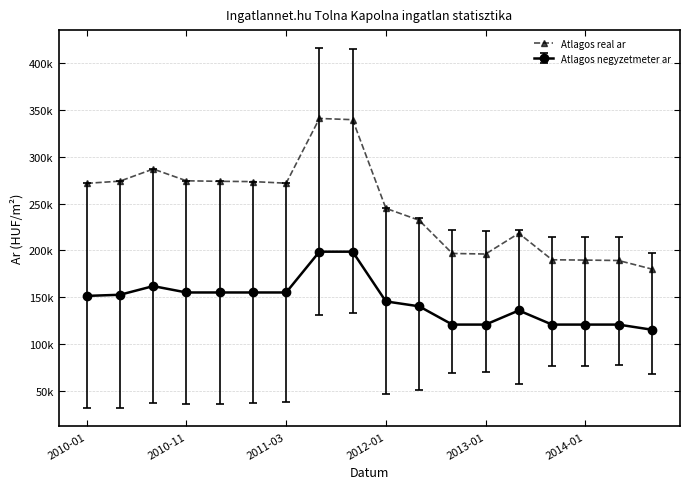

What are all the series names shown in the legend?

Atlagos real ar, Atlagos negyzetmeter ar